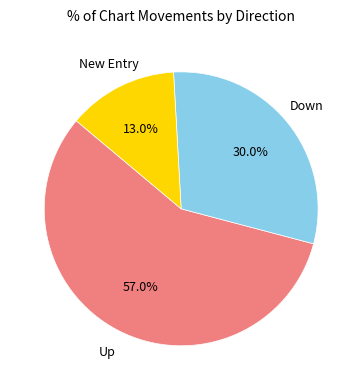

To the nearest percent, what is the average slice percentage?

33%